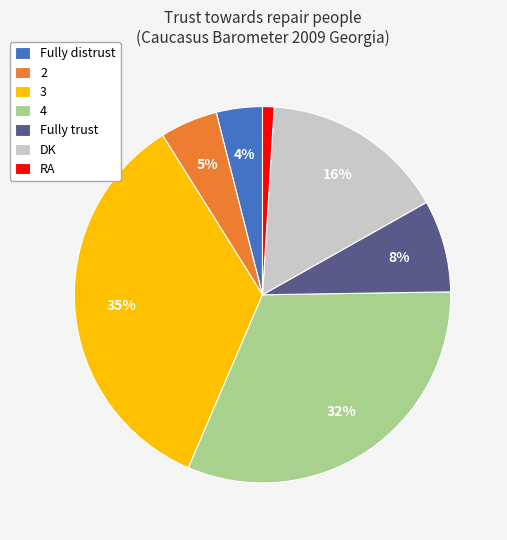

The 3 slice represents 25% of the pie. True or false?

False